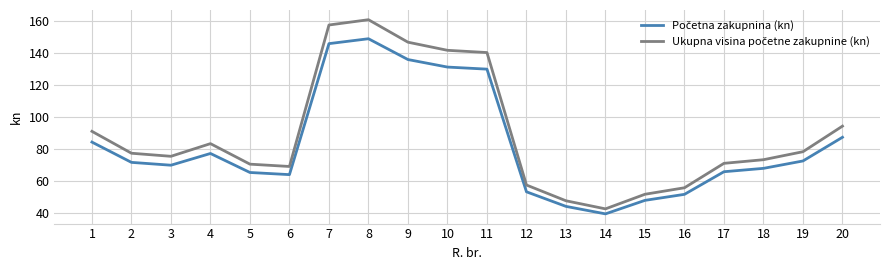

At which category does the chart reach its peak across all series?

8